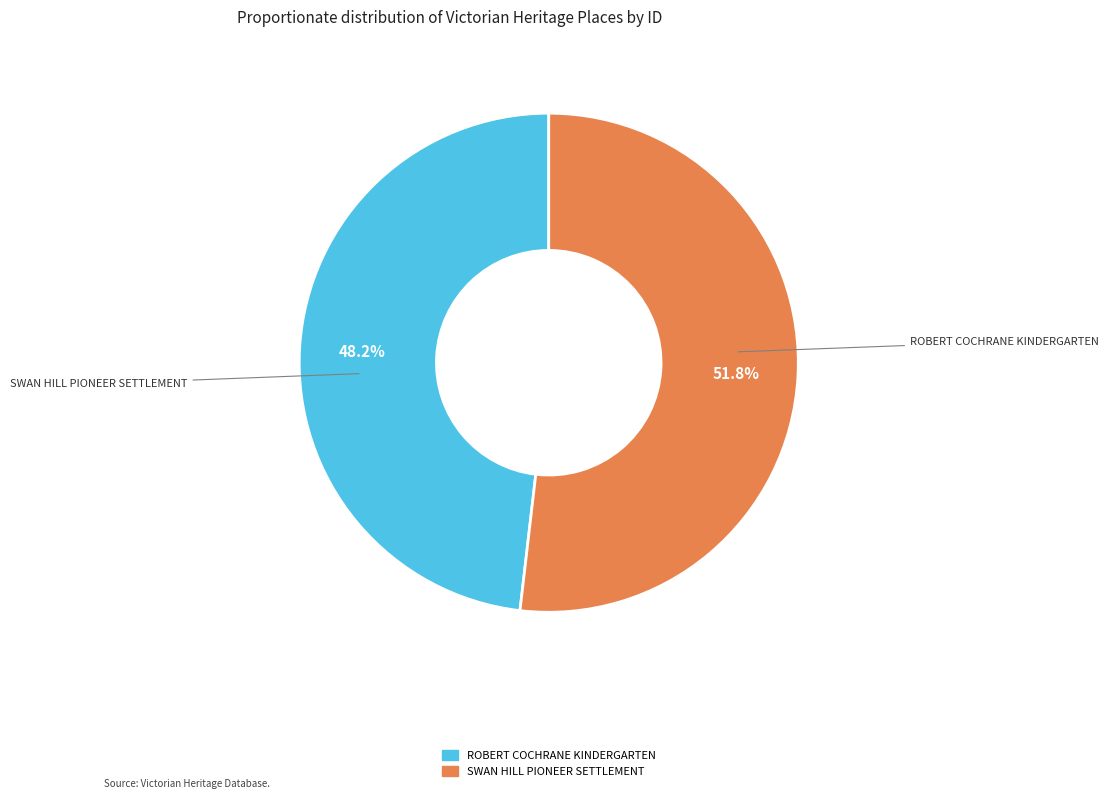

Do SWAN HILL PIONEER SETTLEMENT and ROBERT COCHRANE KINDERGARTEN together represent more than half of the pie?

Yes